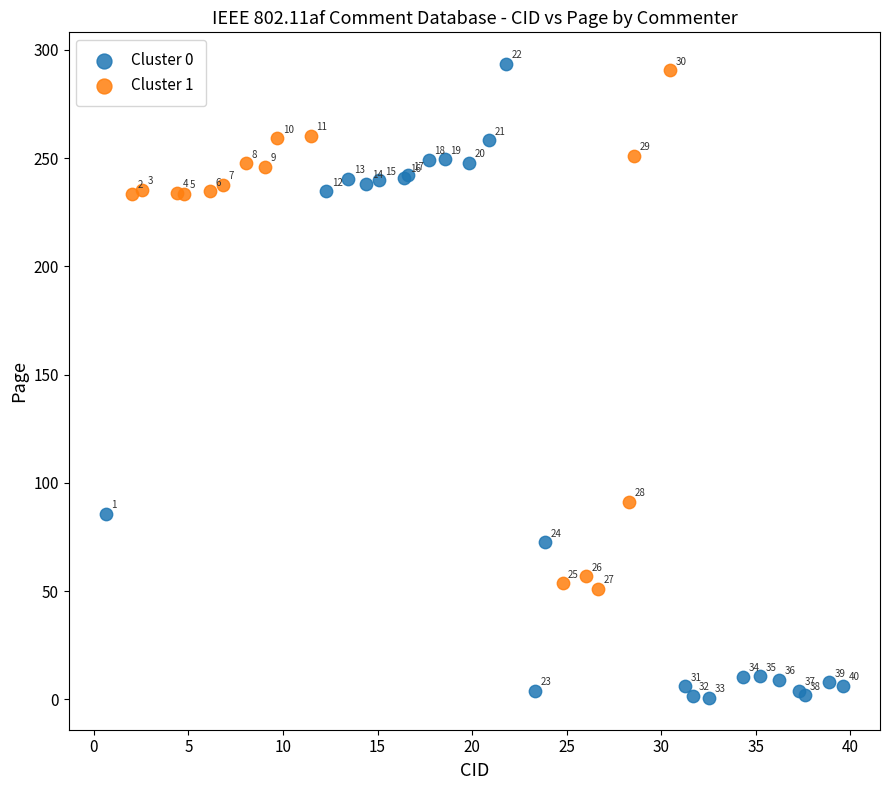

Which series has the widest spread of Y values?

Cluster 0